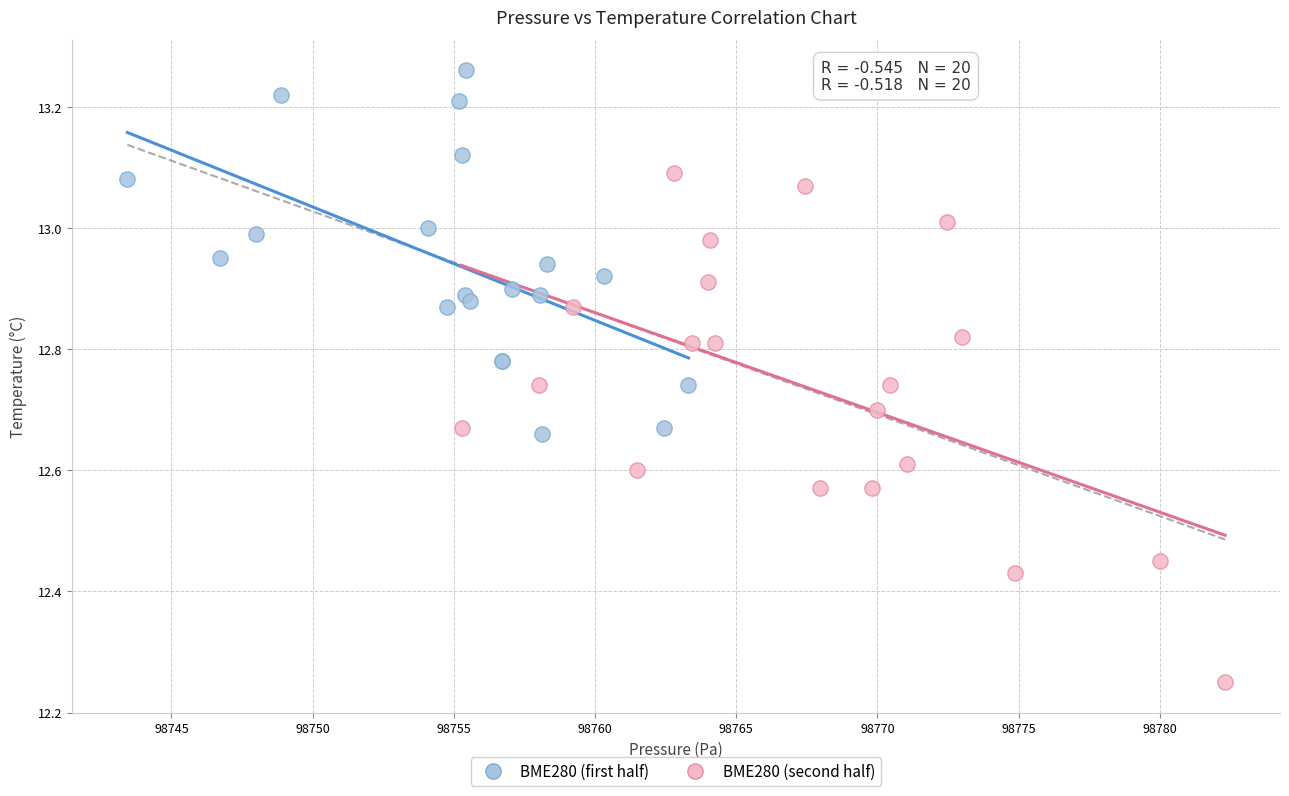

Which series has the widest spread of Y values?

BME280 (second half)